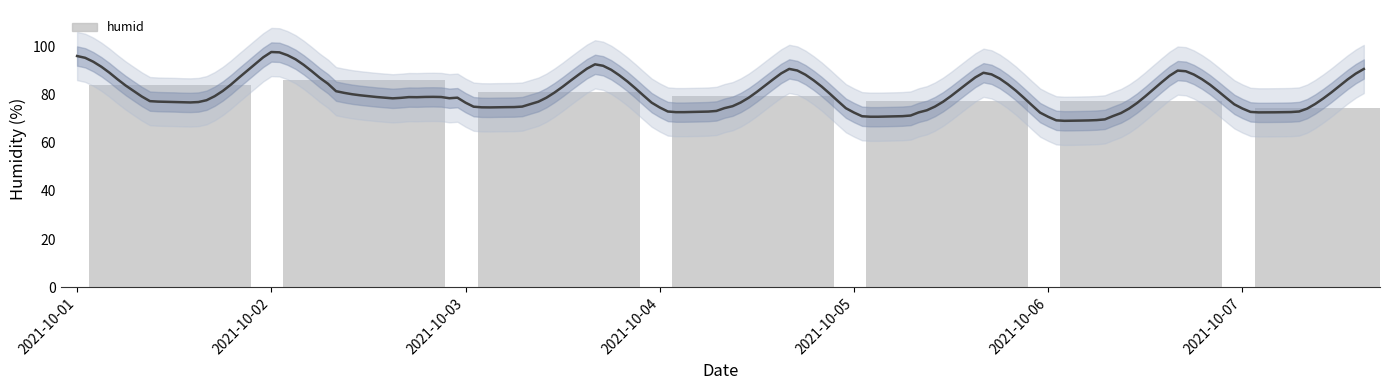

Count the number of data series in this chart.

1